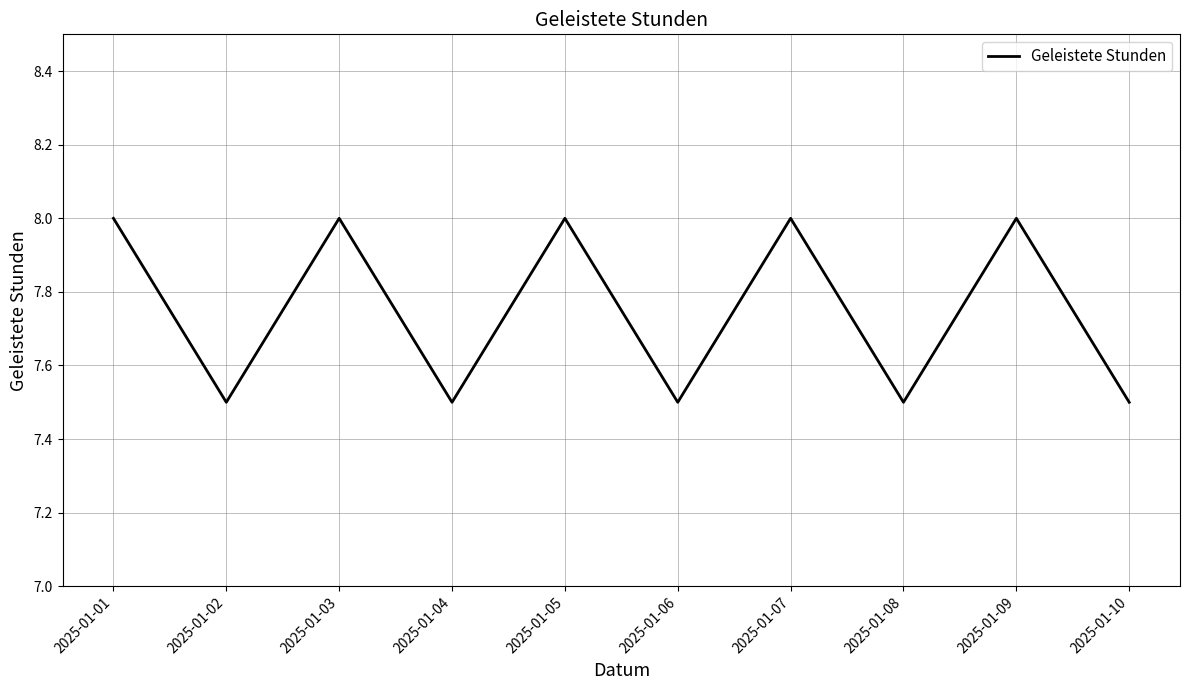

What is the ratio of the value at 2025-01-10 to the value at 2025-01-03?

0.9